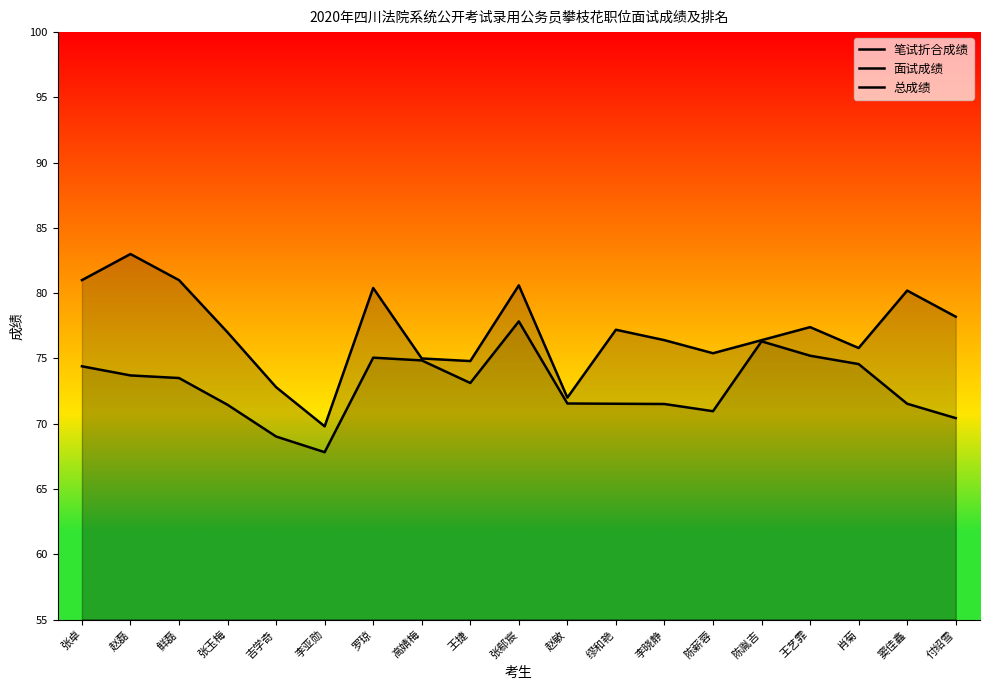

What is the difference between the 总成绩 values at 赵敏 and 张玉梅?

0.1